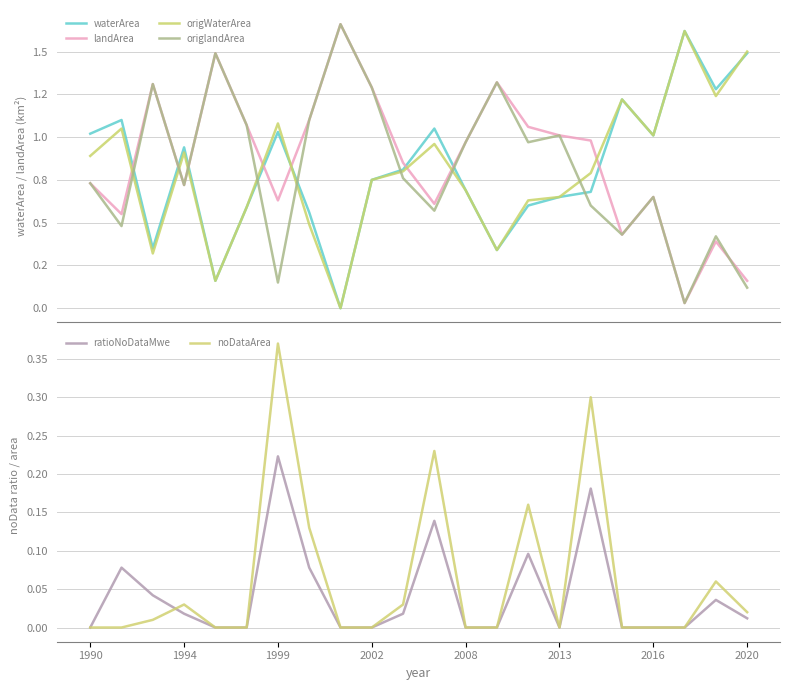

The value of noDataArea at 2016 is -0.2. True or false?

False